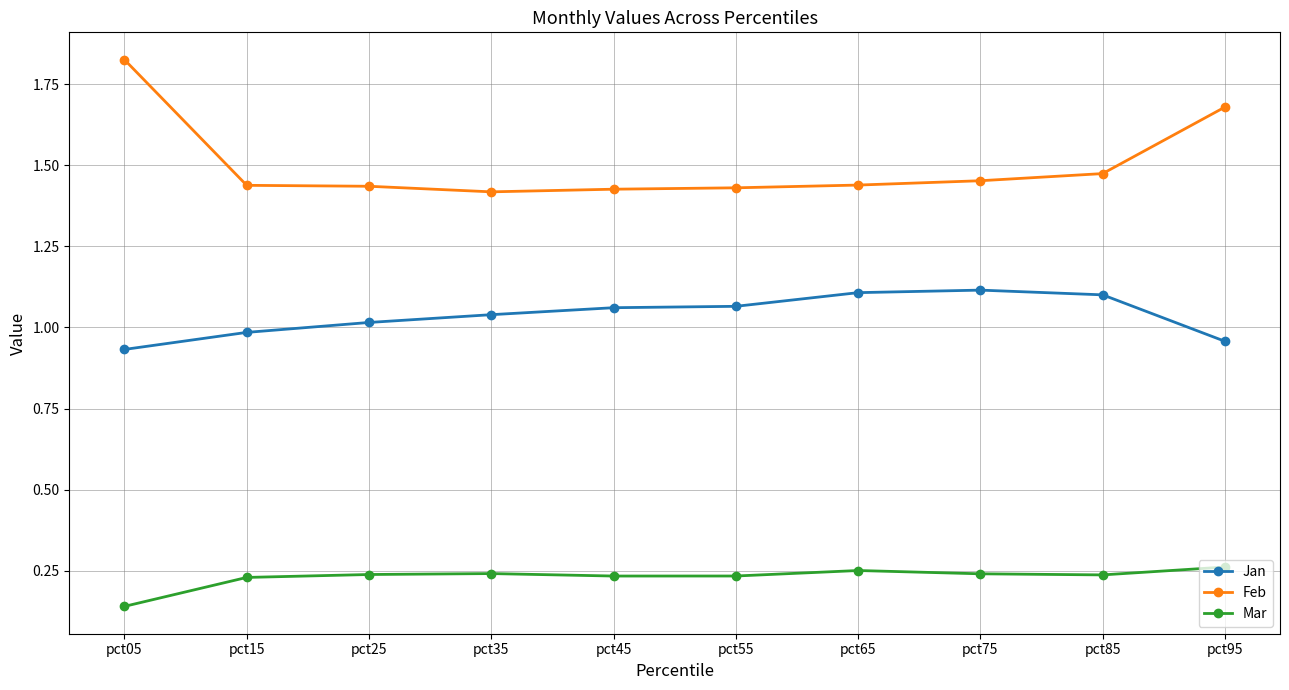

Rank the series by their average value, from highest to lowest.

Feb, Jan, Mar